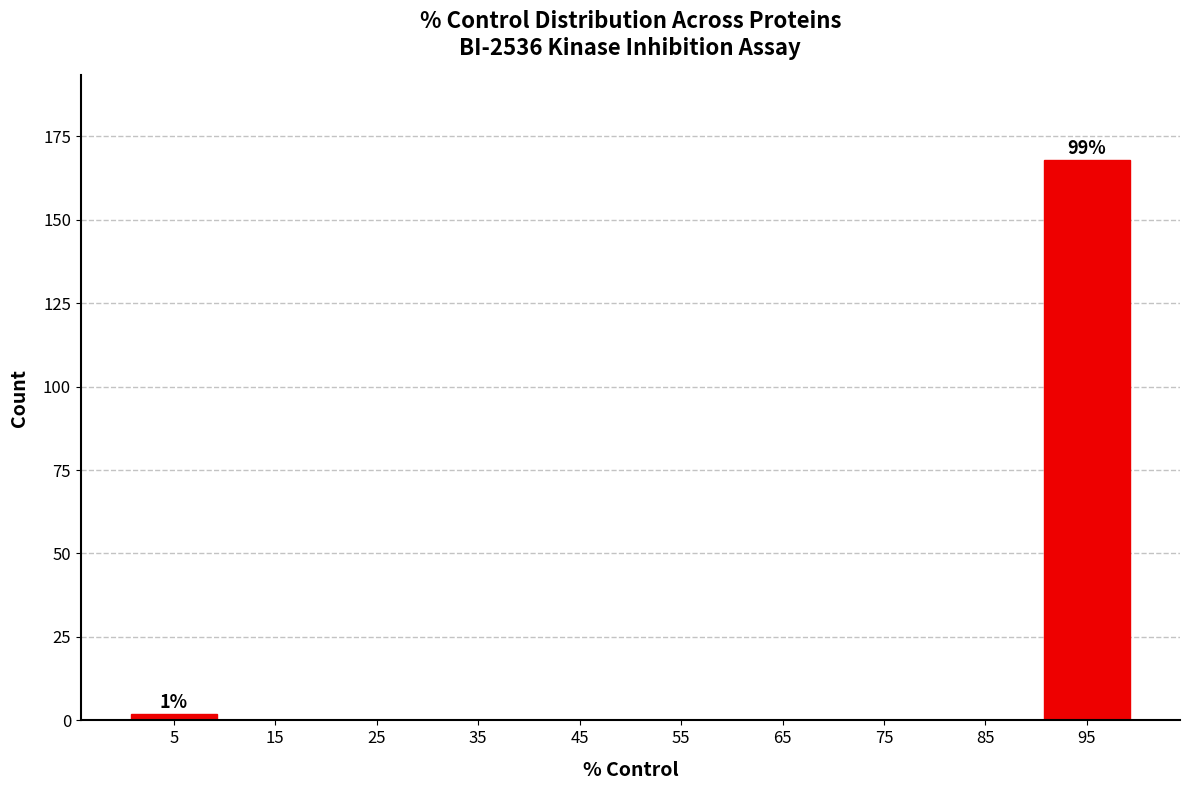

Over which range of the x-axis is the bar tallest?

90 to 100